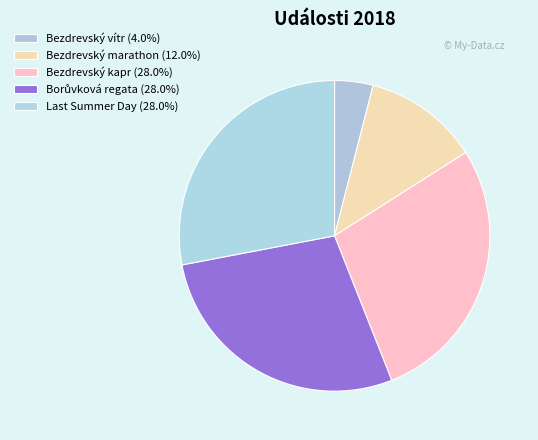

Is it true that Bezdrevský marathon is 19% of the pie?

False